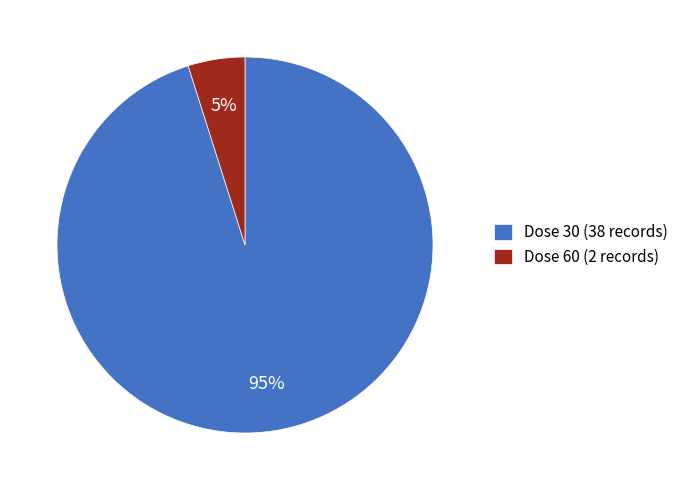

Count the number of slices in the pie.

2